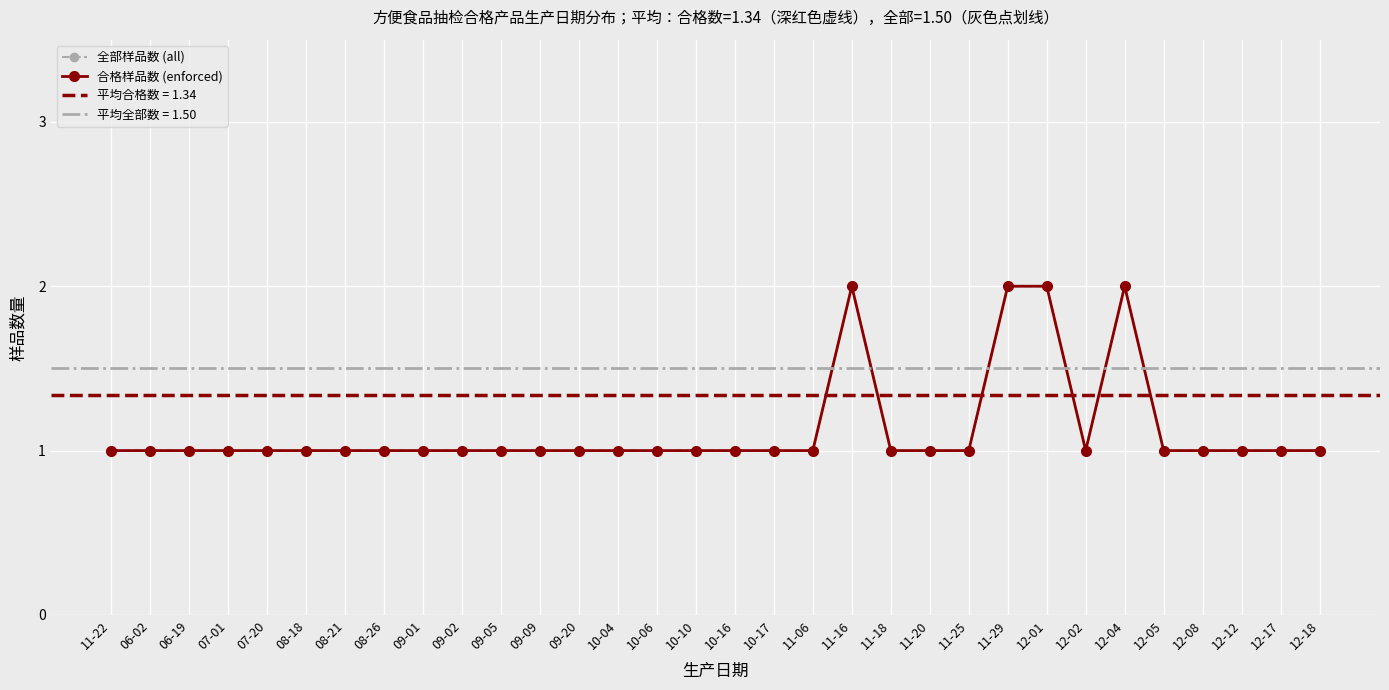

Which has a higher value, 11-25 or 10-17?

11-25